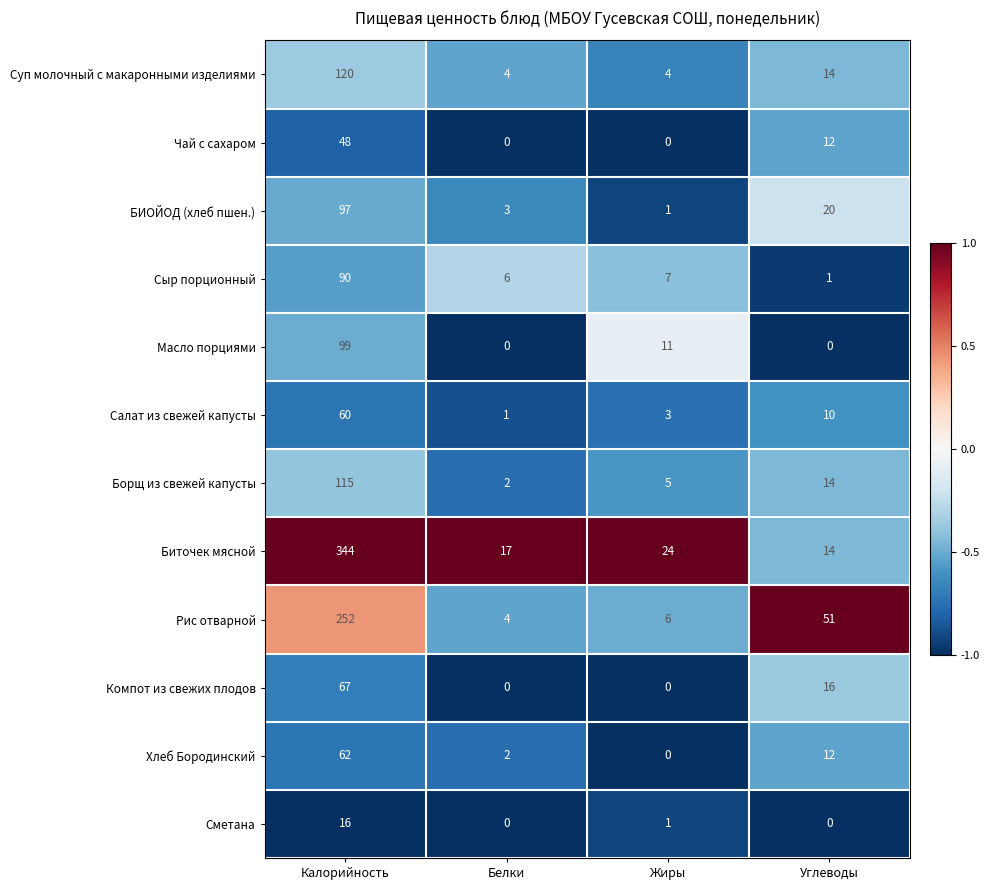

What is the greatest value displayed?

344